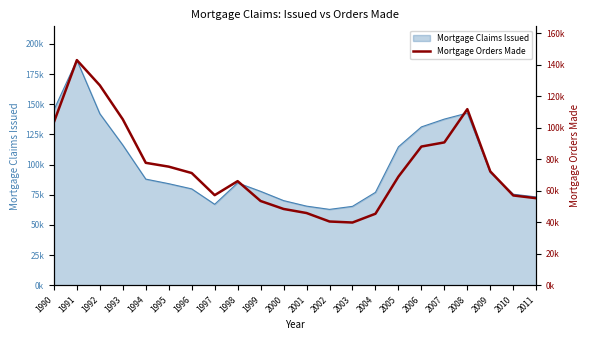

List the labels in order of value, largest first.

1991, 1992, 2008, 1993, 1990, 2007, 2006, 1994, 1995, 2009, 1996, 2005, 1998, 1997, 2010, 2011, 1999, 2000, 2001, 2004, 2002, 2003